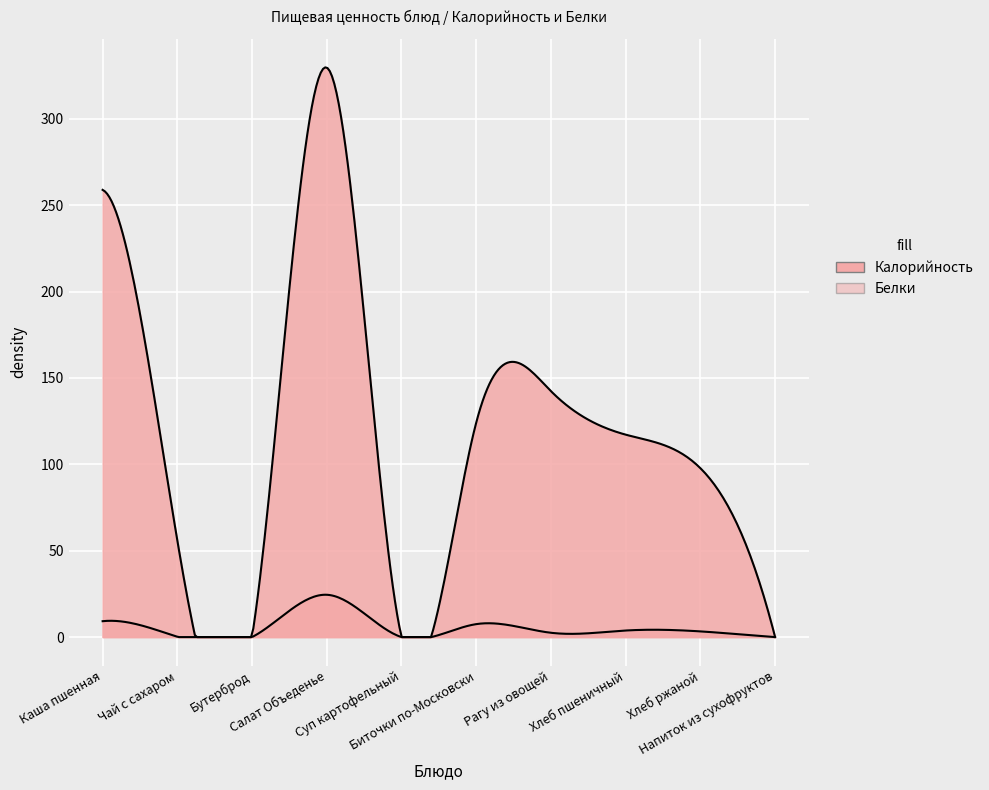

True or false: Белки and Калорийность cross at least once.

False